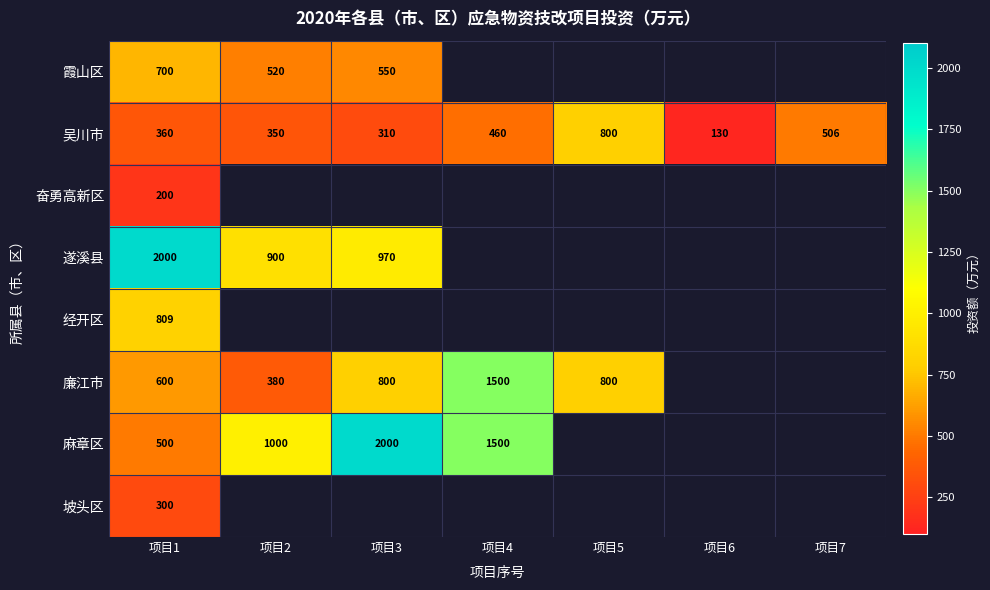

How many data points does each series have?

7